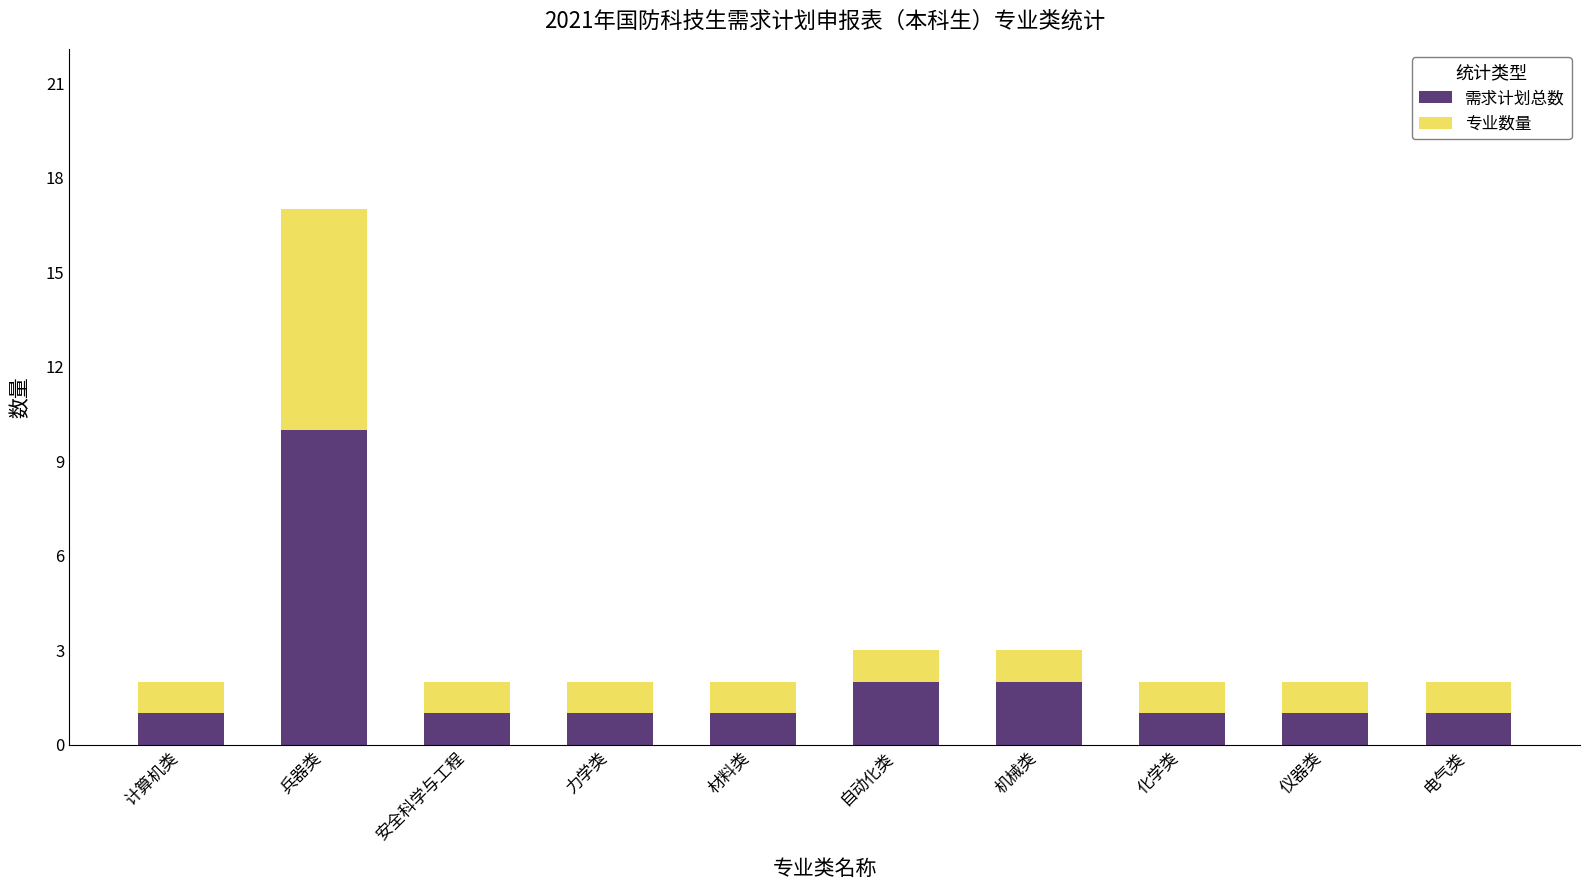

Reading right to left, what are the values for 需求计划总数?

1	1	1	2	2	1	1	1	10	1